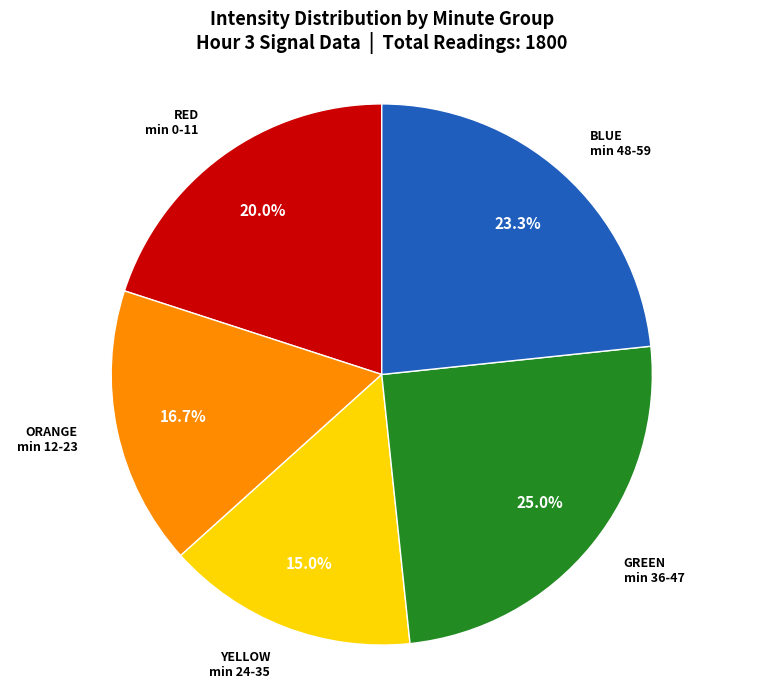

Does any single category account for the majority?

No